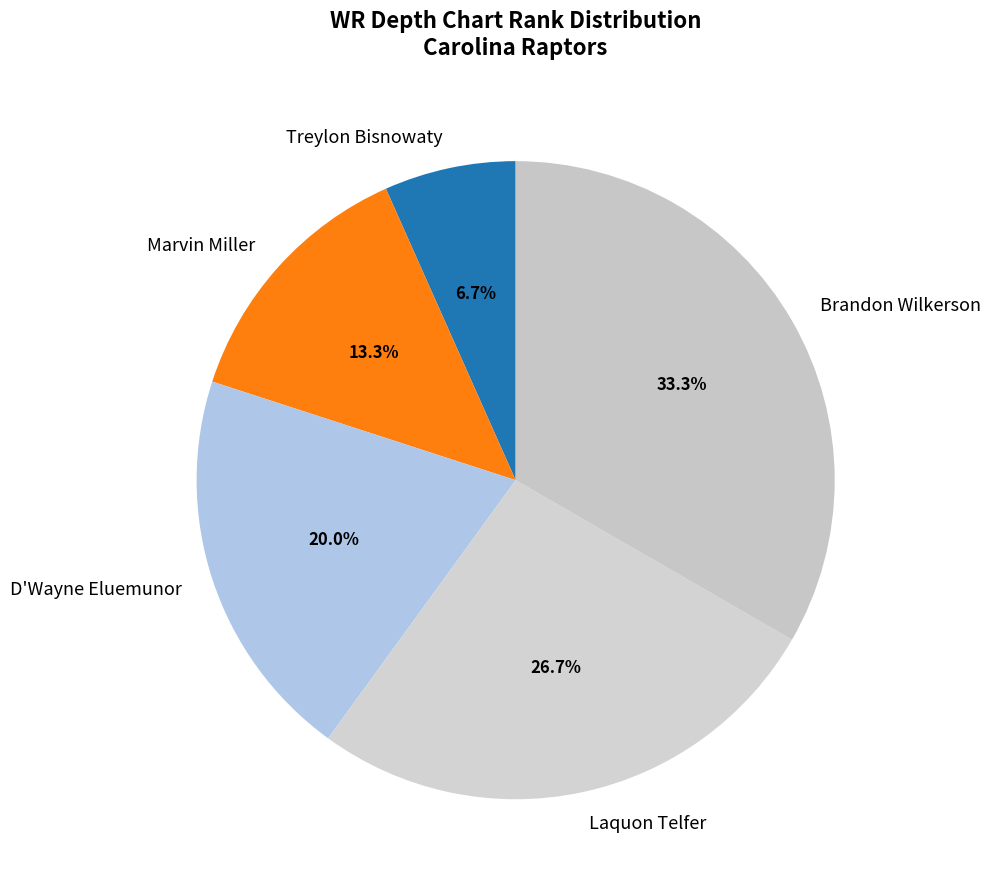

Which has a higher value, D'Wayne Eluemunor or Treylon Bisnowaty?

D'Wayne Eluemunor